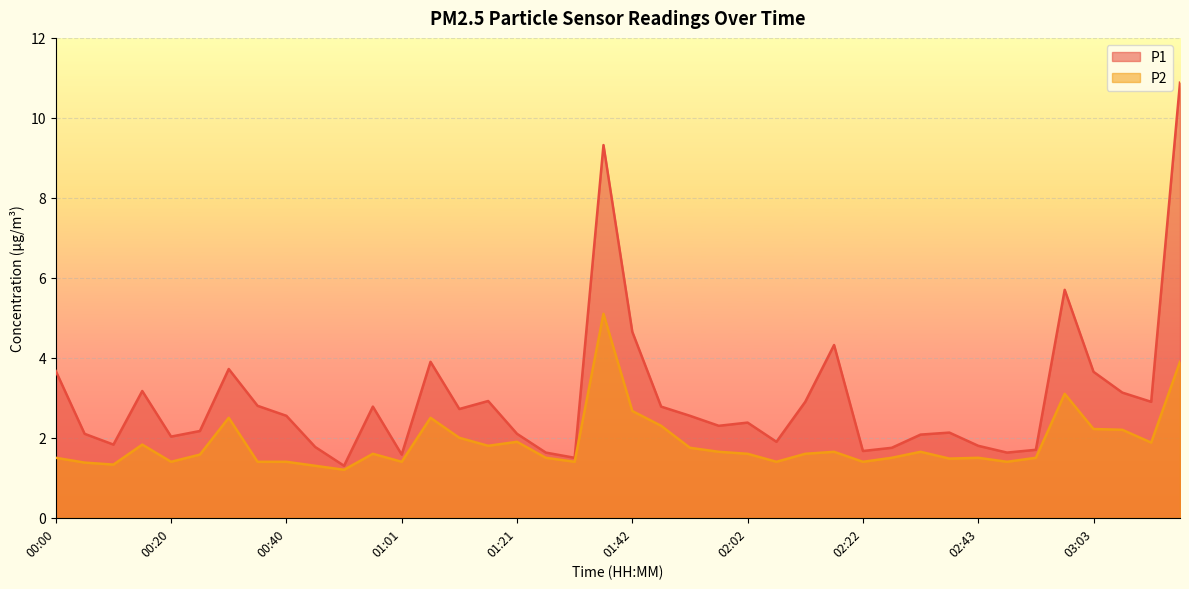

Reading left to right, extract all data points from this chart.

P1: 00:00=3.7	00:05=2.1	00:10=1.8	00:15=3.2	00:20=2.0	00:25=2.2	00:30=3.7	00:35=2.8	00:40=2.5	00:45=1.8	00:51=1.3	00:56=2.8	01:01=1.6	01:06=3.9	01:11=2.7	01:16=2.9	01:21=2.1	01:26=1.6	01:32=1.5	01:37=9.3	01:42=4.7	01:47=2.8	01:52=2.5	01:57=2.3	02:02=2.4	02:07=1.9	02:12=2.9	02:17=4.3	02:22=1.7	02:27=1.8	02:32=2.1	02:37=2.1	02:43=1.8	02:48=1.6	02:53=1.7	02:58=5.7	03:03=3.6	03:08=3.1	03:13=2.9	03:18=10.9
P2: 00:00=1.5	00:05=1.4	00:10=1.3	00:15=1.8	00:20=1.4	00:25=1.6	00:30=2.5	00:35=1.4	00:40=1.4	00:45=1.3	00:51=1.2	00:56=1.6	01:01=1.4	01:06=2.5	01:11=2.0	01:16=1.8	01:21=1.9	01:26=1.5	01:32=1.4	01:37=5.1	01:42=2.7	01:47=2.3	01:52=1.8	01:57=1.6	02:02=1.6	02:07=1.4	02:12=1.6	02:17=1.6	02:22=1.4	02:27=1.5	02:32=1.6	02:37=1.5	02:43=1.5	02:48=1.4	02:53=1.5	02:58=3.1	03:03=2.2	03:08=2.2	03:13=1.9	03:18=3.9